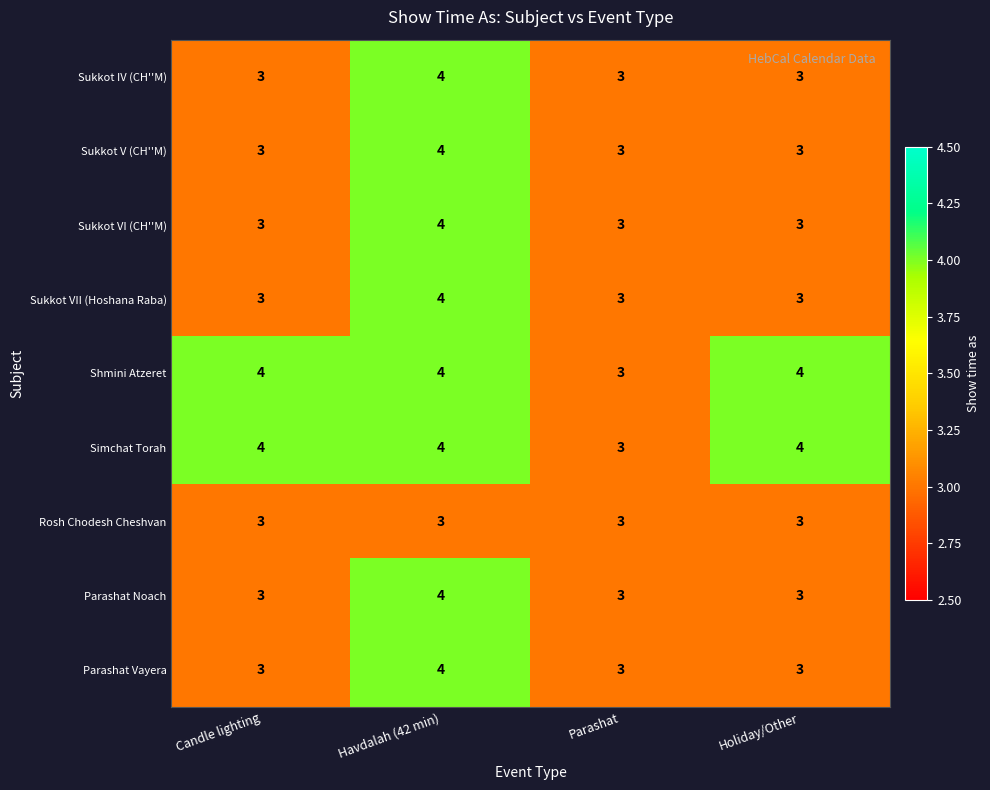

The Sukkot V (CH''M) series shows 5 at Parashat. True or false?

False